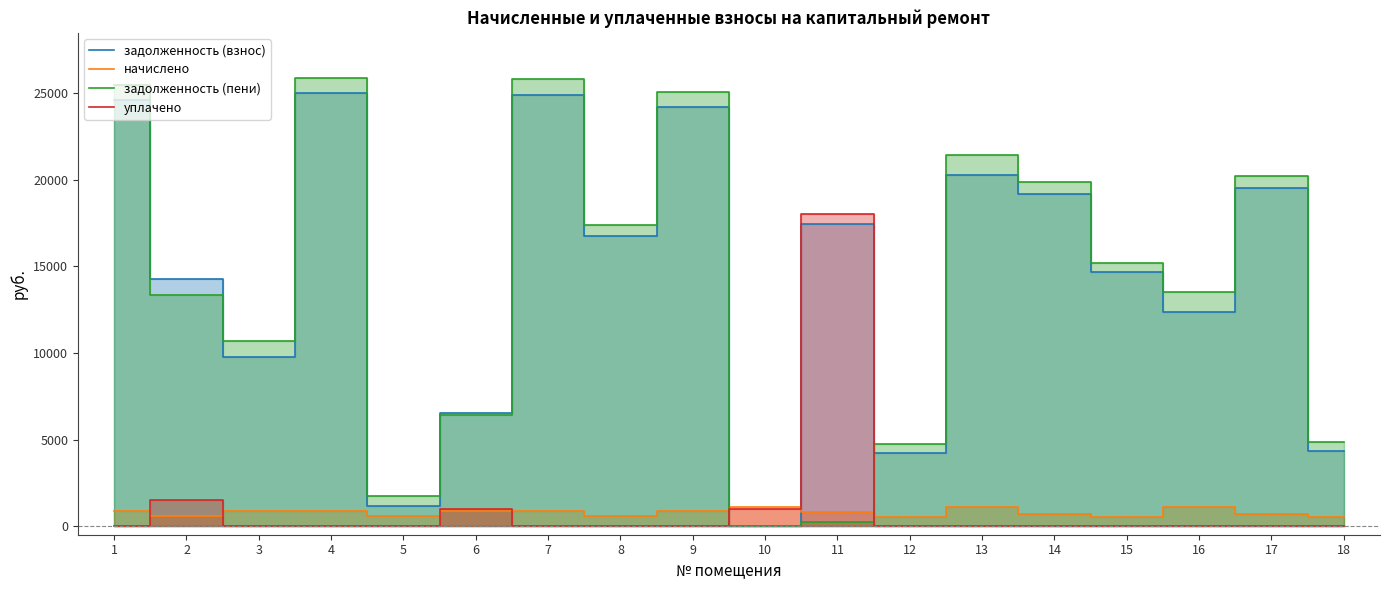

In начислено, how many points are lower than both neighbors (excluding endpoints)?

5